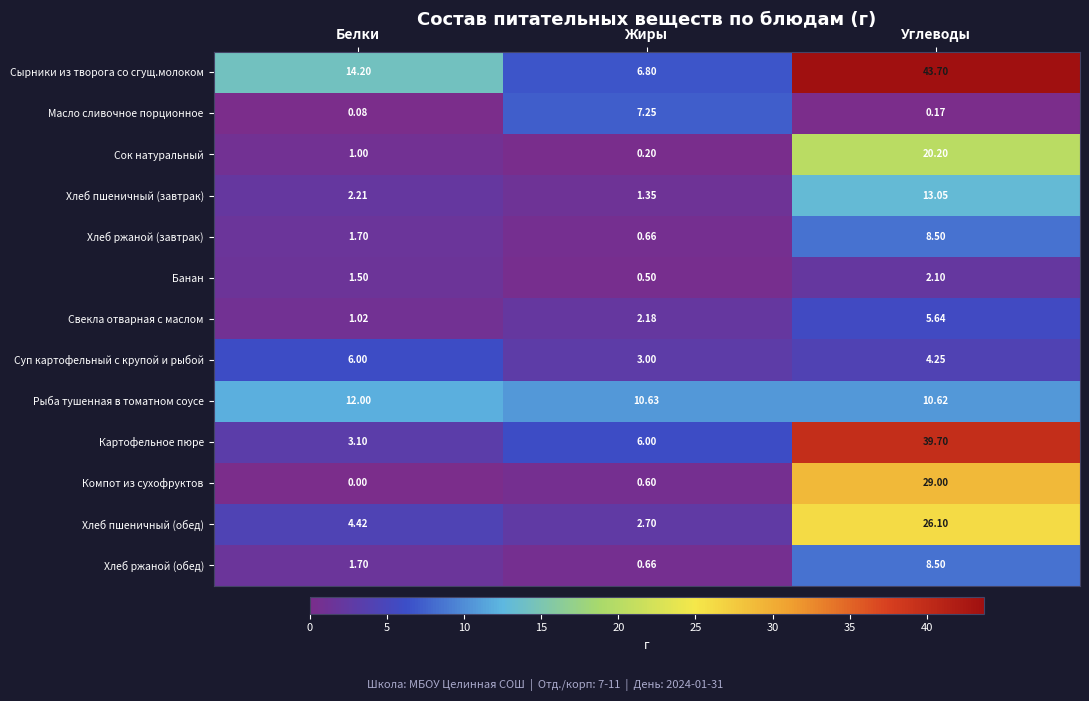

Where does the Хлеб ржаной (обед) series first go above 1?

Белки